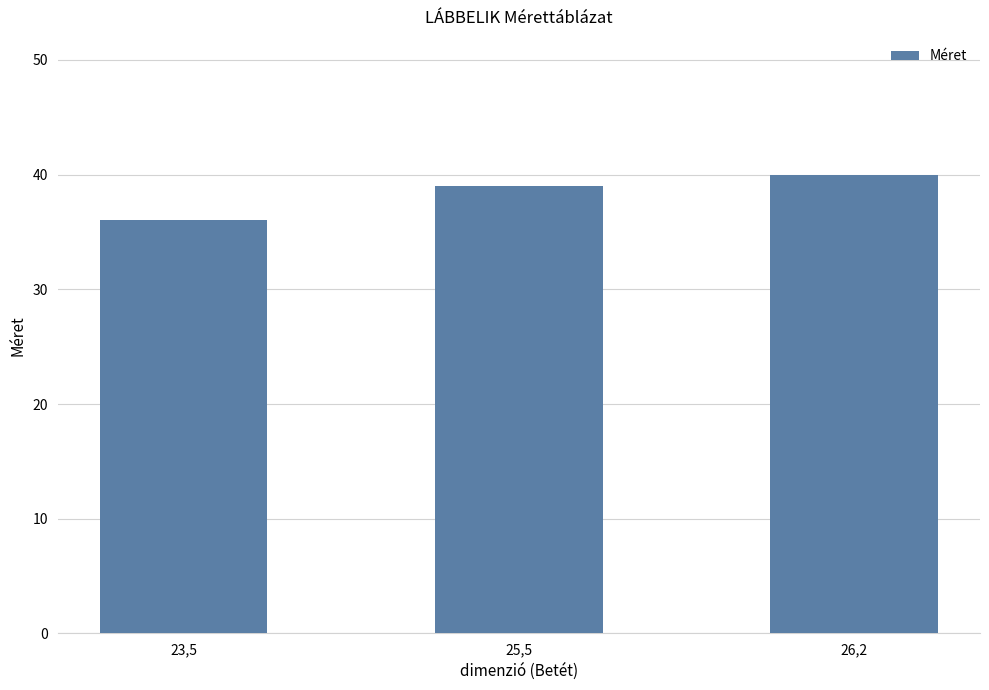

Is it true that the value at 23,5 is 36?

True